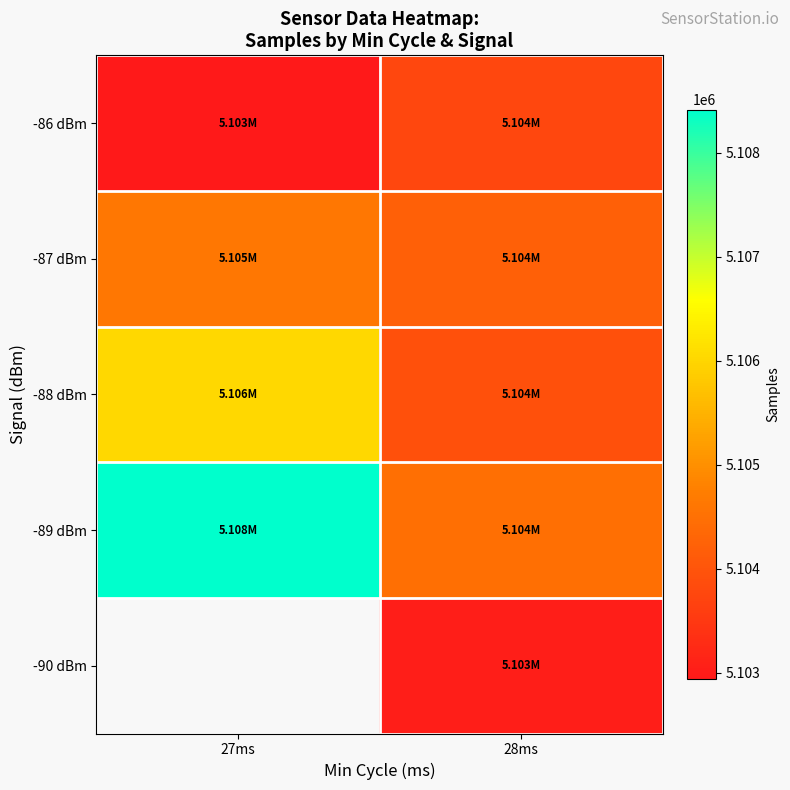

What is the difference between the -88 dBm values at 27ms and 28ms?

2088.7